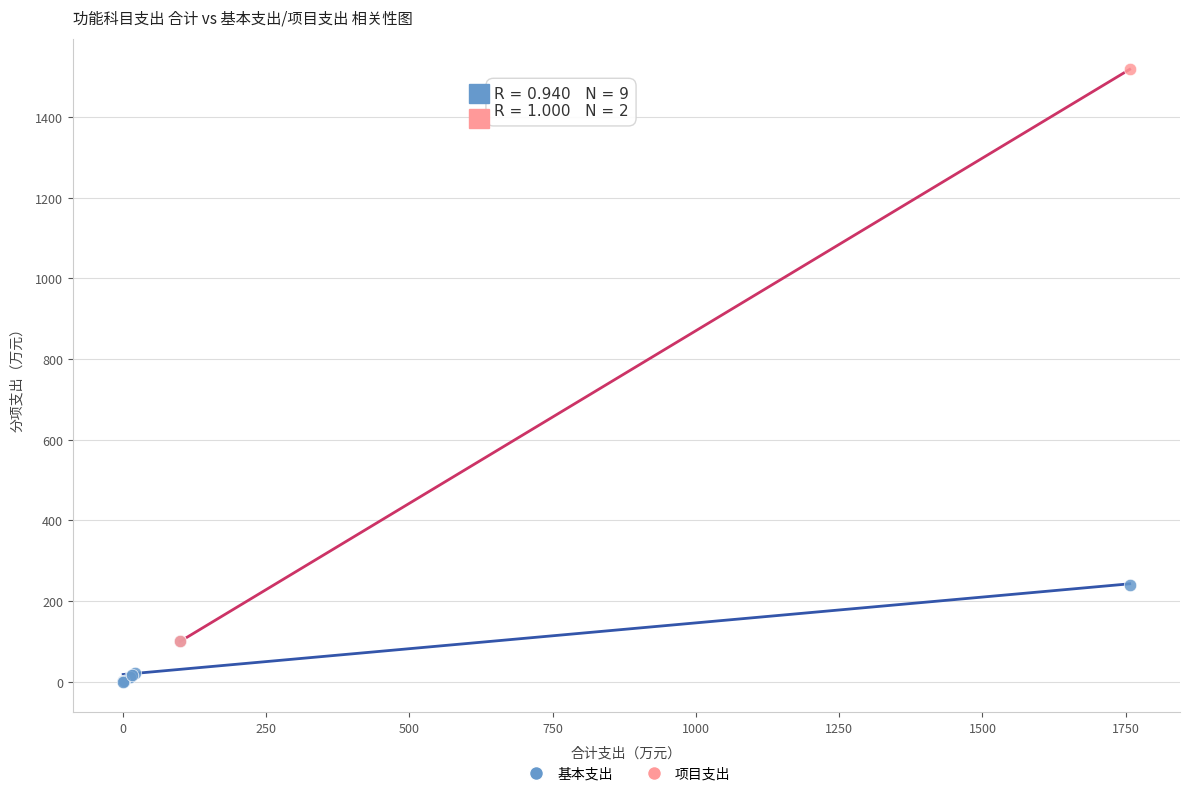

What are all the series names shown in the legend?

基本支出, 项目支出